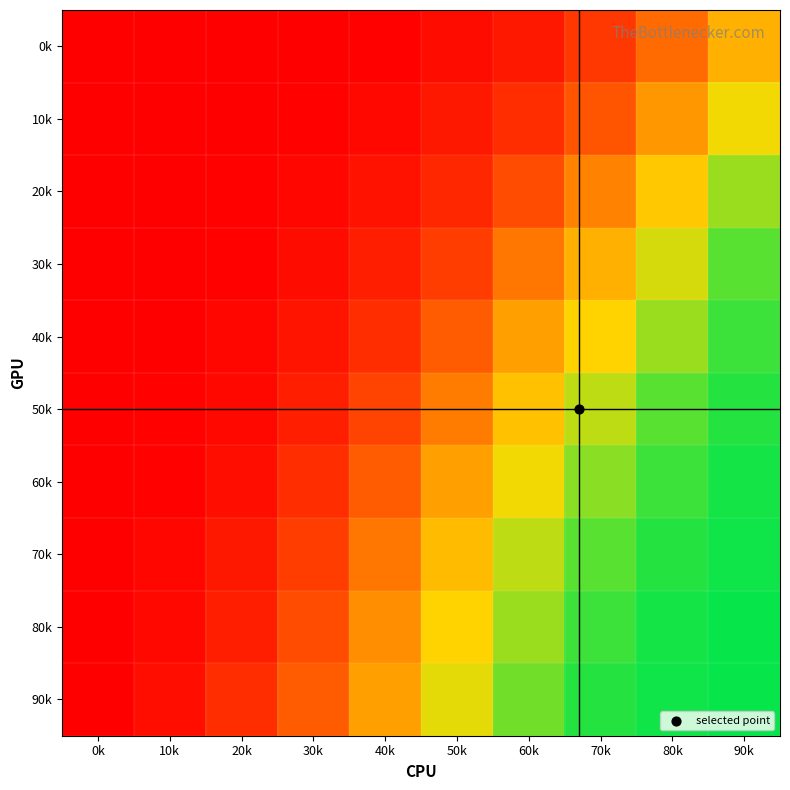

What is the difference between the highest and lowest values at 70k?

77